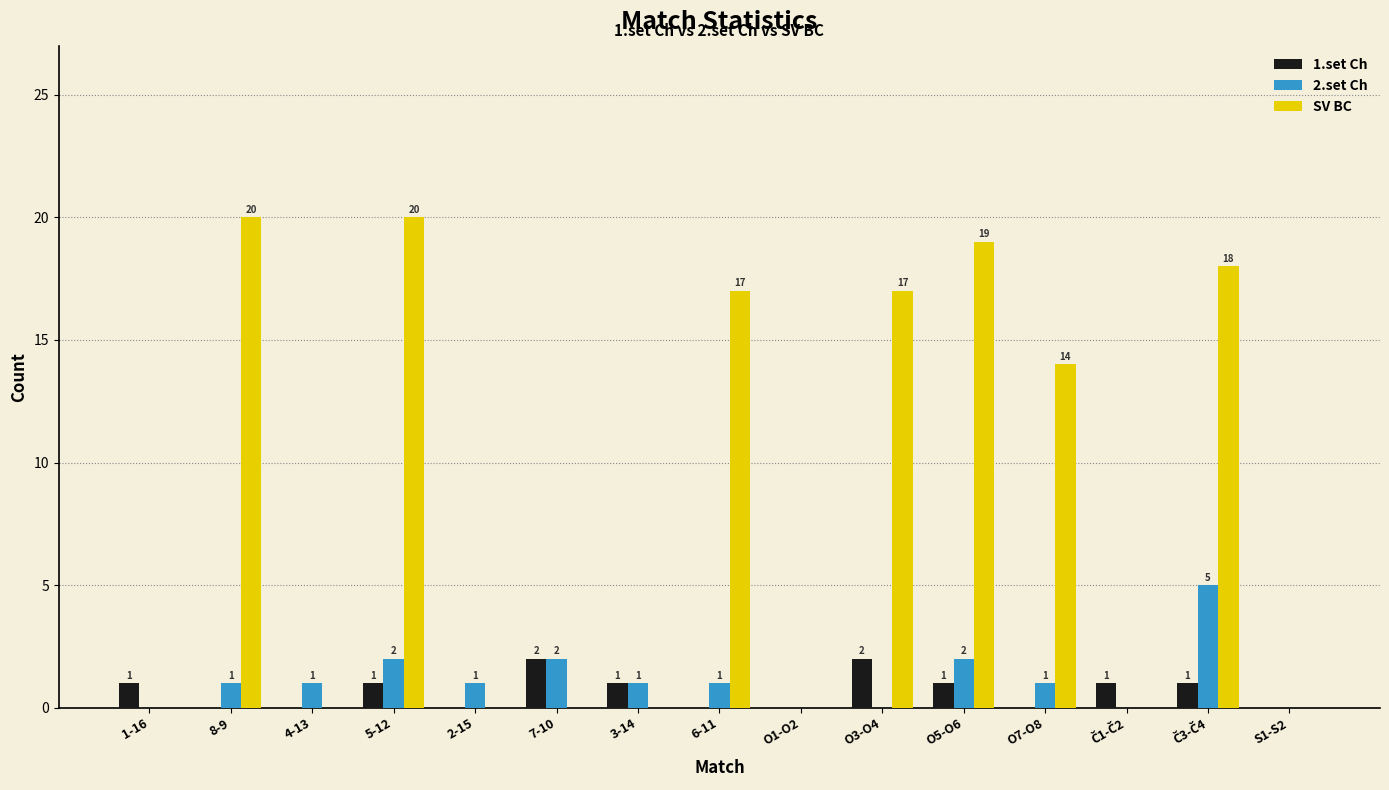

What is the sum of the 2.set Ch values at O5-O6 and 6-11?

3